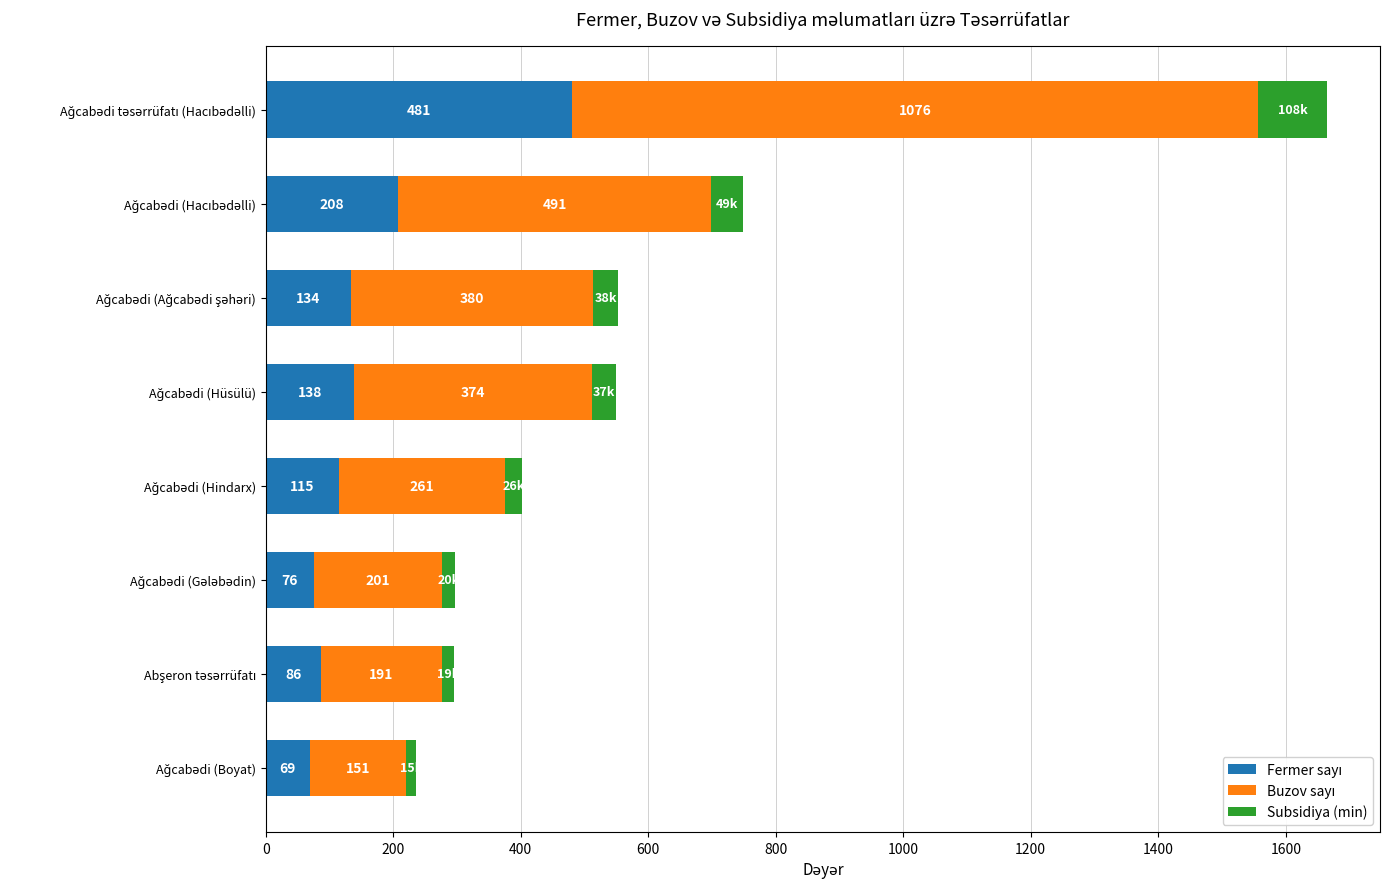

Count the number of data series in this chart.

3